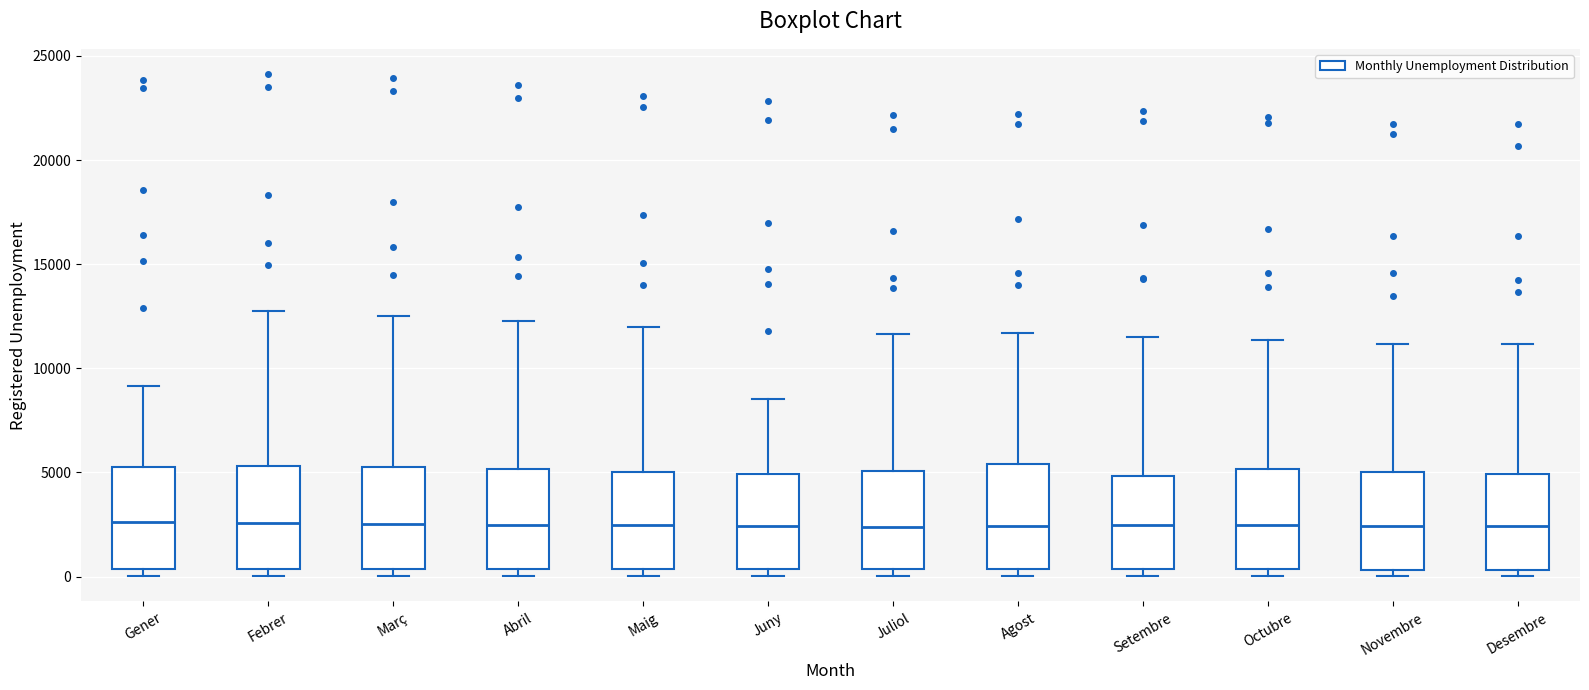

Reading left to right, transcribe this box plot: for each box, give where its median line is, the range the box spans, and where its two whiskers end, as read against the y-axis. The values are not printed on the chart, so give them approximately, as read against the axis.

Gener: median 2500, box 500 to 5000, whiskers 0 to 9000
Febrer: median 2500, box 500 to 5500, whiskers 0 to 12500
Març: median 2500, box 500 to 5000, whiskers 0 to 12500
Abril: median 2500, box 500 to 5000, whiskers 0 to 12500
Maig: median 2500, box 500 to 5000, whiskers 0 to 12000
Juny: median 2500, box 500 to 5000, whiskers 0 to 8500
Juliol: median 2500, box 500 to 5000, whiskers 0 to 11500
Agost: median 2500, box 500 to 5500, whiskers 0 to 11500
Setembre: median 2500, box 500 to 5000, whiskers 0 to 11500
Octubre: median 2500, box 500 to 5000, whiskers 0 to 11500
Novembre: median 2500, box 500 to 5000, whiskers 0 to 11000
Desembre: median 2500, box 500 to 5000, whiskers 0 to 11000